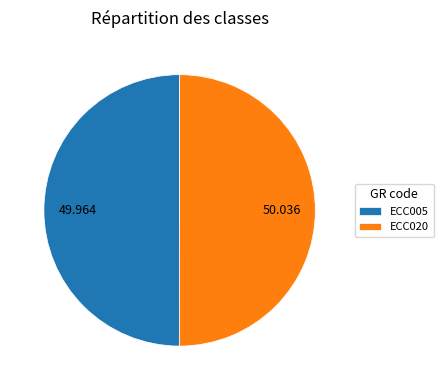

Combined, do ECC005 and ECC020 account for over 50%?

Yes